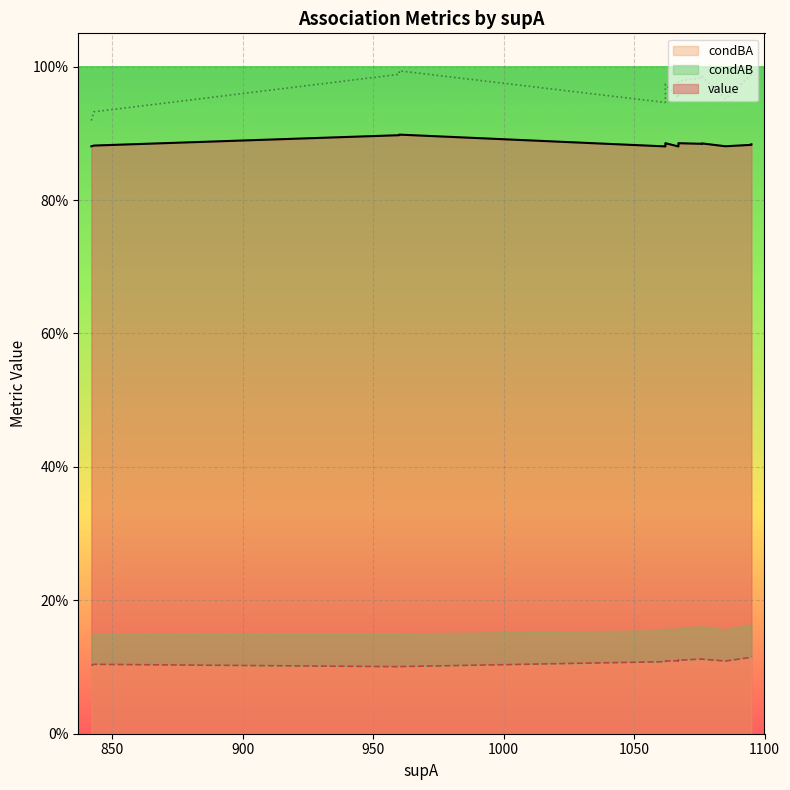

Between 1076 and 1067, which series saw the biggest shift?

condAB